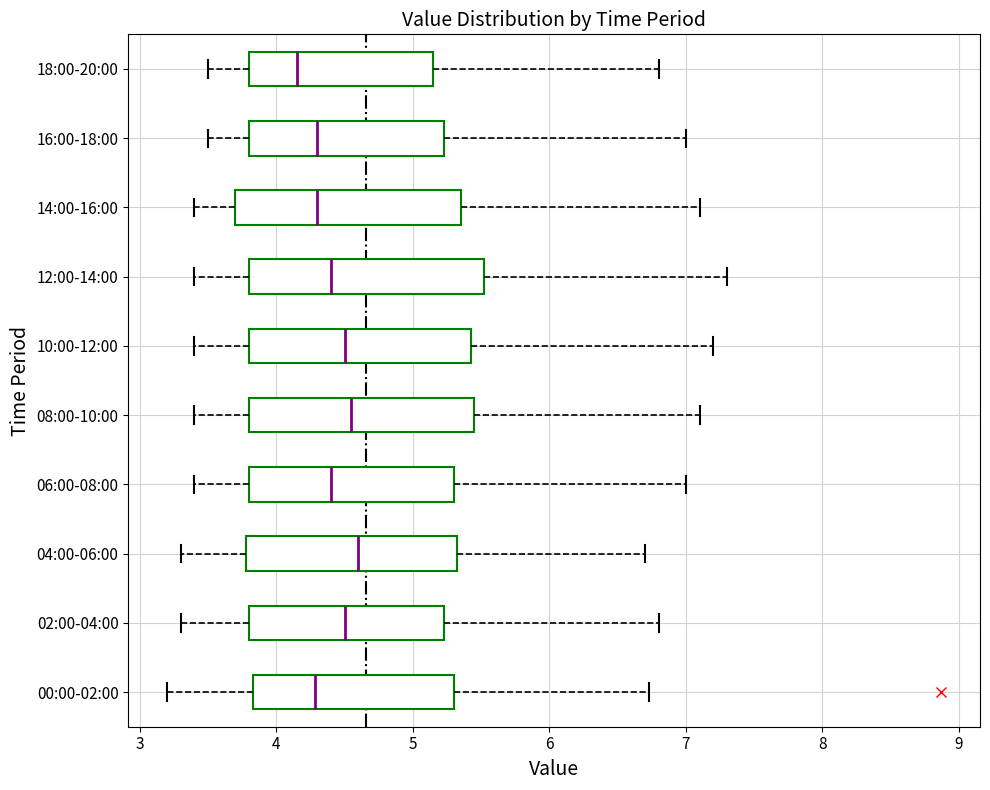

Reading bottom to top, transcribe this box plot: for each box, give where its median line is, the range the box spans, and where its two whiskers end, as read against the x-axis. The values are not printed on the chart, so give them approximately, as read against the axis.

00:00-02:00: median 4.3, box 3.8 to 5.3, whiskers 3.2 to 6.7
02:00-04:00: median 4.5, box 3.8 to 5.2, whiskers 3.3 to 6.8
04:00-06:00: median 4.6, box 3.8 to 5.3, whiskers 3.3 to 6.7
06:00-08:00: median 4.4, box 3.8 to 5.3, whiskers 3.4 to 7.0
08:00-10:00: median 4.6, box 3.8 to 5.5, whiskers 3.4 to 7.1
10:00-12:00: median 4.5, box 3.8 to 5.4, whiskers 3.4 to 7.2
12:00-14:00: median 4.4, box 3.8 to 5.5, whiskers 3.4 to 7.3
14:00-16:00: median 4.3, box 3.7 to 5.4, whiskers 3.4 to 7.1
16:00-18:00: median 4.3, box 3.8 to 5.2, whiskers 3.5 to 7.0
18:00-20:00: median 4.2, box 3.8 to 5.2, whiskers 3.5 to 6.8